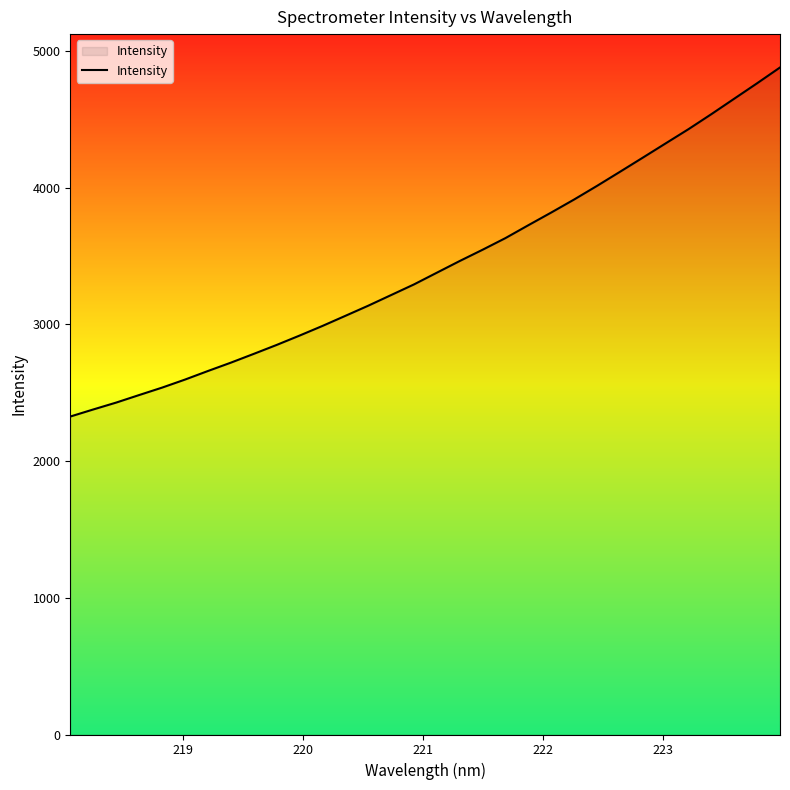

Does the chart display data point markers on the line(s)?

No